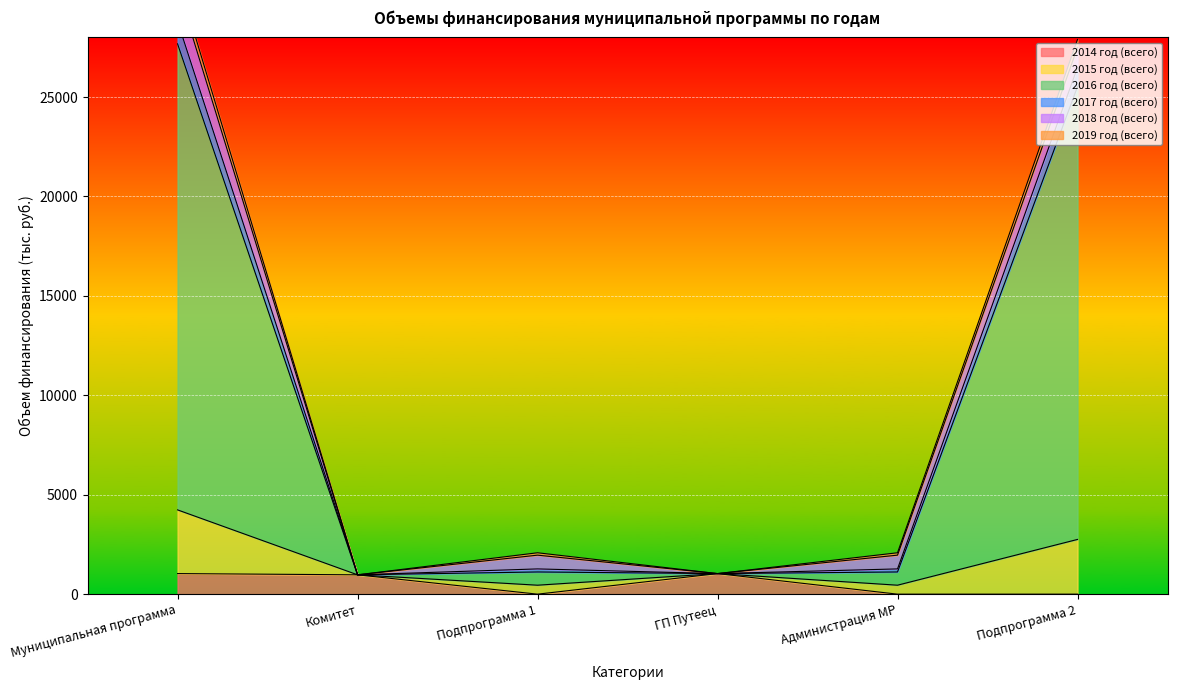

Is it true that 2014 год (всего) equals 1035 at Муниципальная программа?

True